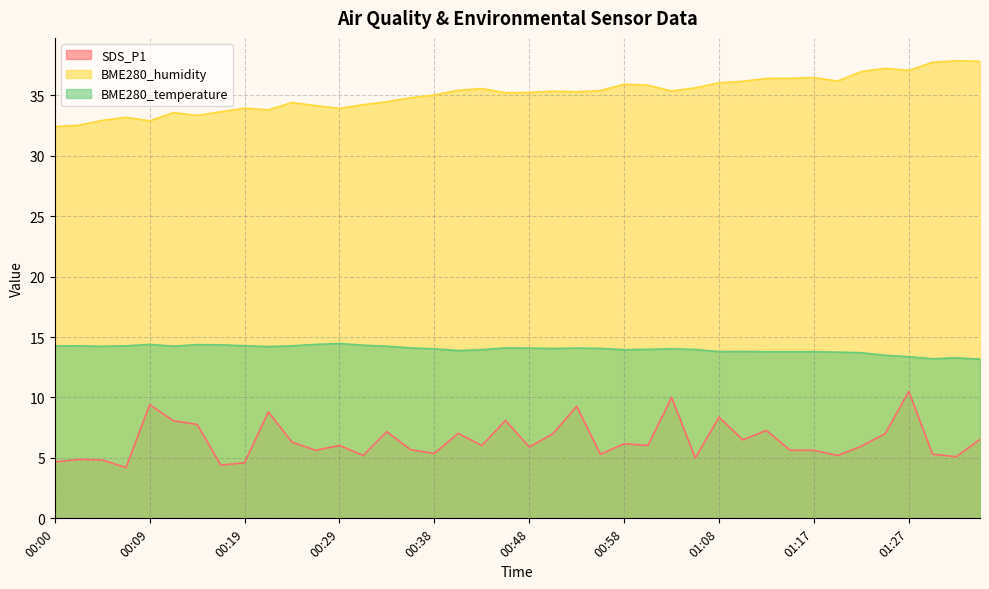

List the series in order of their peak value, lowest first.

SDS_P1, BME280_temperature, BME280_humidity